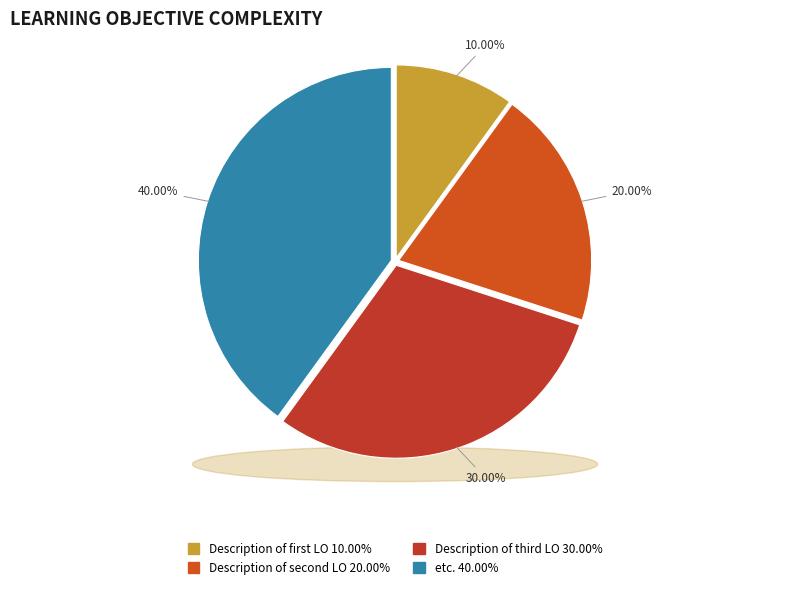

What percentage is the etc. slice, to the nearest percent?

40%